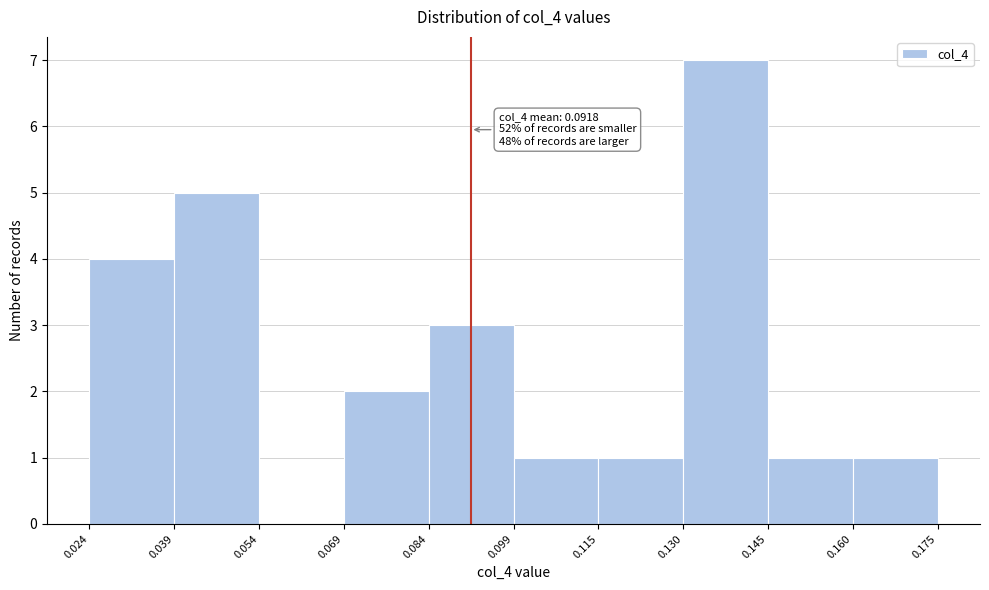

Which range on the x-axis has the tallest bar?

0.130 to 0.145